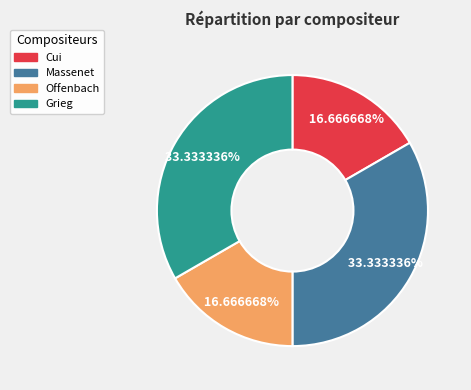

What is the ratio of the value at Grieg to the value at Massenet?

1.0